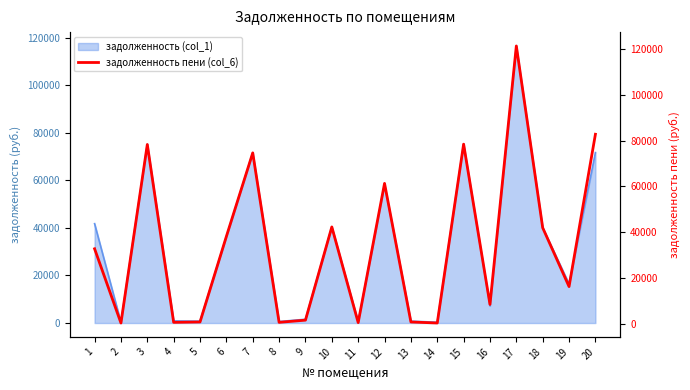

Which has a higher value, 20 or 4?

20